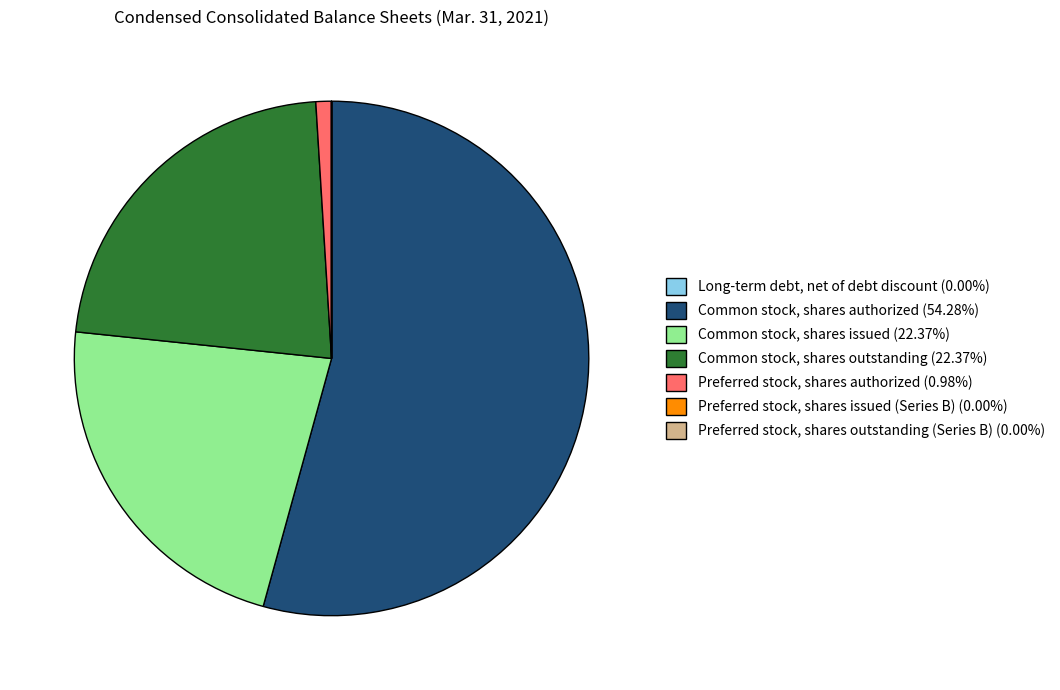

Is the sum of Common stock, shares outstanding (22.37%) and Preferred stock, shares authorized (0.98%) greater than half?

No